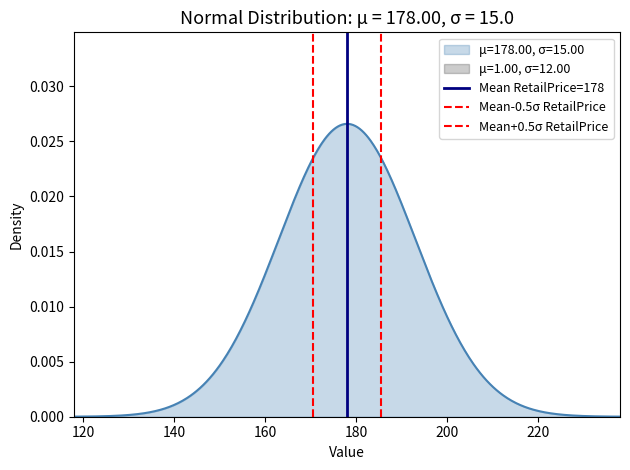

The value of Mean+0.5σ RetailPrice at 120 is 2. True or false?

False